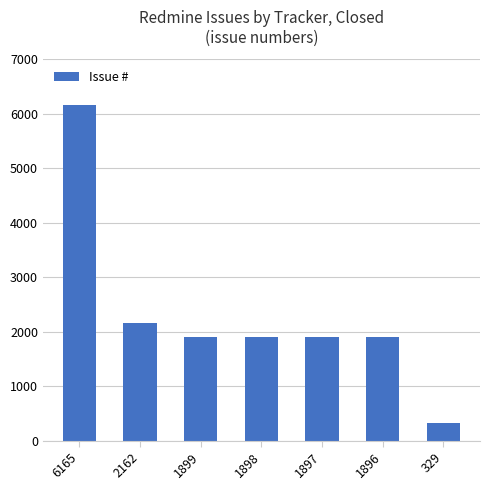

Which has a higher value, 1899 or 2162?

2162